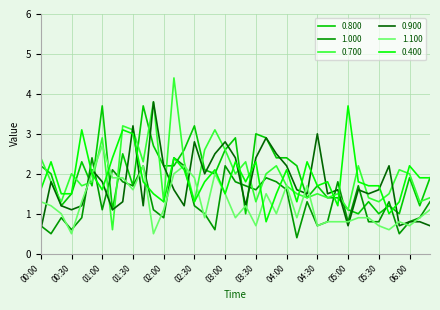

What is the minimum value for 0.900?

0.6